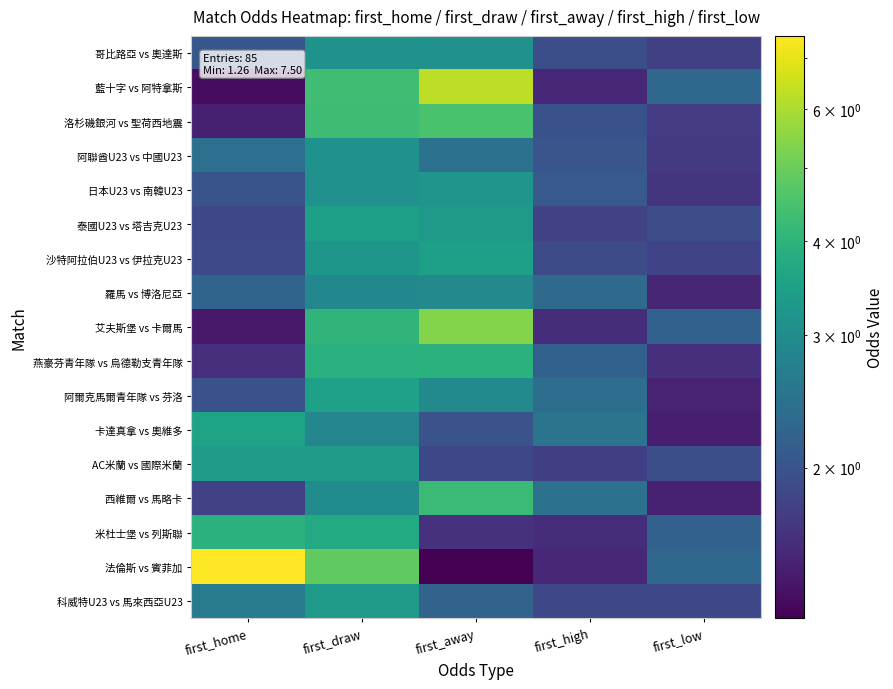

Reading left to right, transcribe all the data shown in this chart.

哥比路亞 vs 奧達斯: first_home=2.0	first_draw=3.1	first_away=3.1	first_high=1.9	first_low=1.8
藍十字 vs 阿特拿斯: first_home=1.3	first_draw=4.3	first_away=6.3	first_high=1.6	first_low=2.3
洛杉磯銀河 vs 聖荷西地震: first_home=1.5	first_draw=4.3	first_away=4.5	first_high=2.0	first_low=1.7
阿聯酋U23 vs 中國U23: first_home=2.4	first_draw=3.1	first_away=2.5	first_high=2.0	first_low=1.7
日本U23 vs 南韓U23: first_home=2.0	first_draw=3.1	first_away=3.2	first_high=2.1	first_low=1.7
泰國U23 vs 塔吉克U23: first_home=1.9	first_draw=3.5	first_away=3.3	first_high=1.8	first_low=1.9
沙特阿拉伯U23 vs 伊拉克U23: first_home=1.9	first_draw=3.2	first_away=3.5	first_high=1.9	first_low=1.8
羅馬 vs 博洛尼亞: first_home=2.2	first_draw=2.9	first_away=2.9	first_high=2.3	first_low=1.5
艾夫斯堡 vs 卡爾馬: first_home=1.4	first_draw=4.0	first_away=5.4	first_high=1.6	first_low=2.2
燕豪芬青年隊 vs 烏德勒支青年隊: first_home=1.6	first_draw=3.9	first_away=4.0	first_high=2.2	first_low=1.6
阿爾克馬爾青年隊 vs 芬洛: first_home=2.0	first_draw=3.5	first_away=2.9	first_high=2.4	first_low=1.5
卡達真拿 vs 奧維多: first_home=3.5	first_draw=2.9	first_away=2.0	first_high=2.5	first_low=1.5
AC米蘭 vs 國際米蘭: first_home=3.4	first_draw=3.4	first_away=1.9	first_high=1.8	first_low=1.9
西維爾 vs 馬略卡: first_home=1.8	first_draw=3.0	first_away=4.2	first_high=2.5	first_low=1.5
米杜士堡 vs 列斯聯: first_home=4.0	first_draw=3.8	first_away=1.6	first_high=1.6	first_low=2.2
法倫斯 vs 賓菲加: first_home=7.5	first_draw=4.8	first_away=1.3	first_high=1.5	first_low=2.3
科威特U23 vs 馬來西亞U23: first_home=2.6	first_draw=3.3	first_away=2.2	first_high=1.9	first_low=1.9